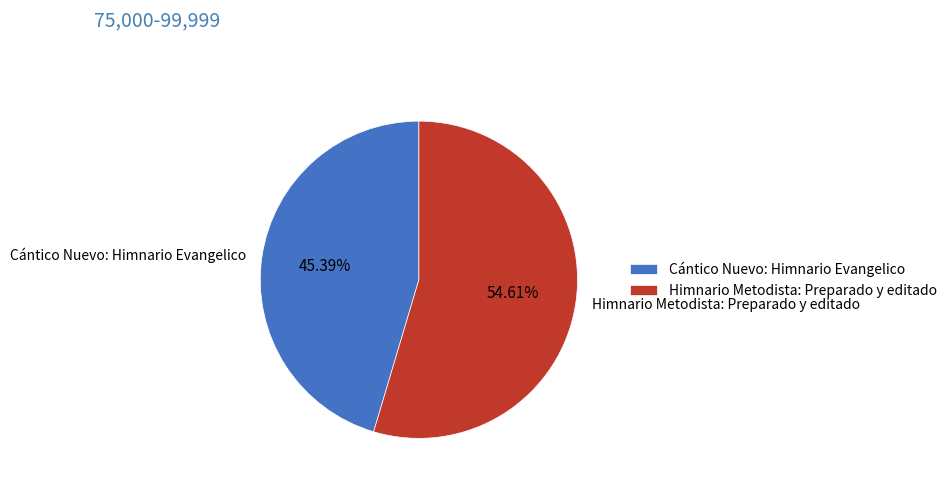

To the nearest percent, what percentage of the pie is Himnario Metodista: Preparado y editado?

55%